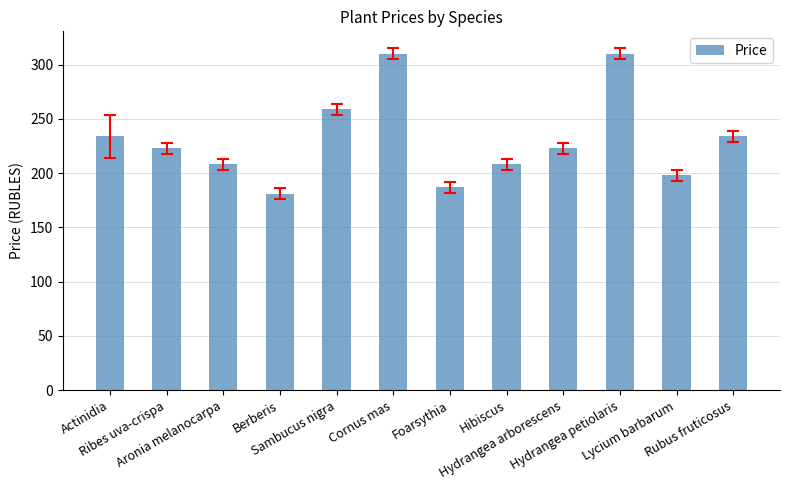

What is the value of the 1st bar from the left?

234